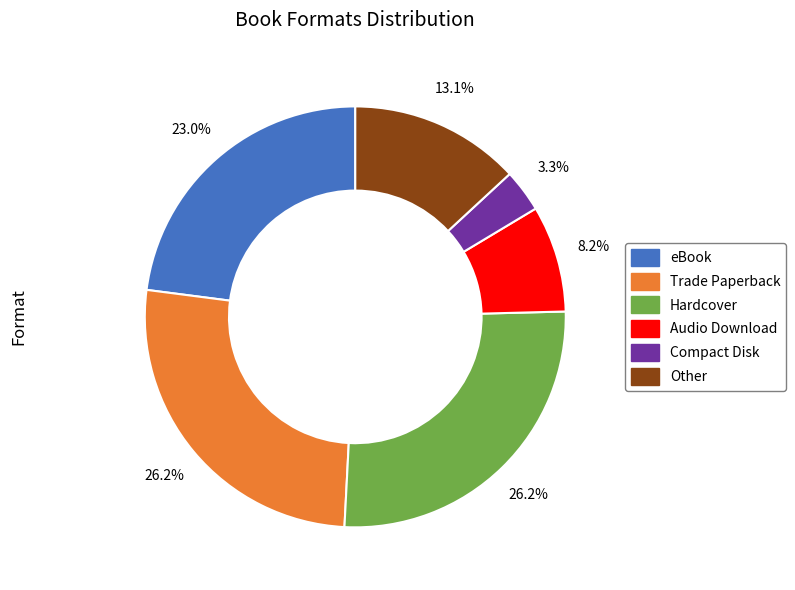

Do eBook and Compact Disk together represent more than half of the pie?

No